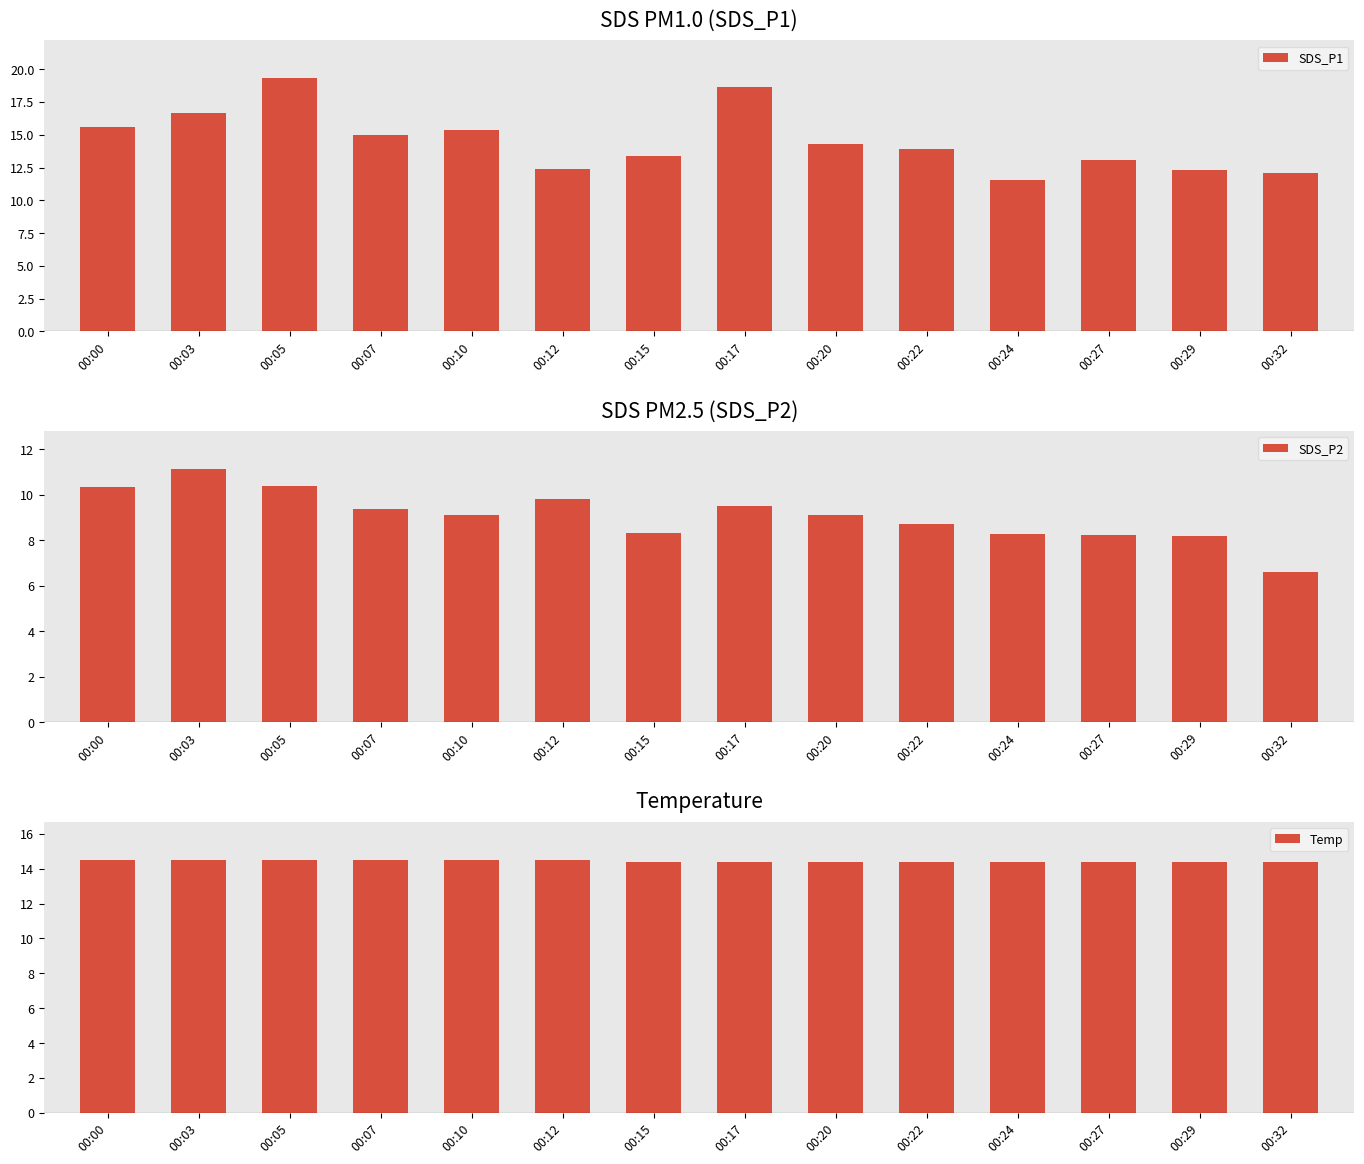

At how many categories does at least one series exceed 14?

14